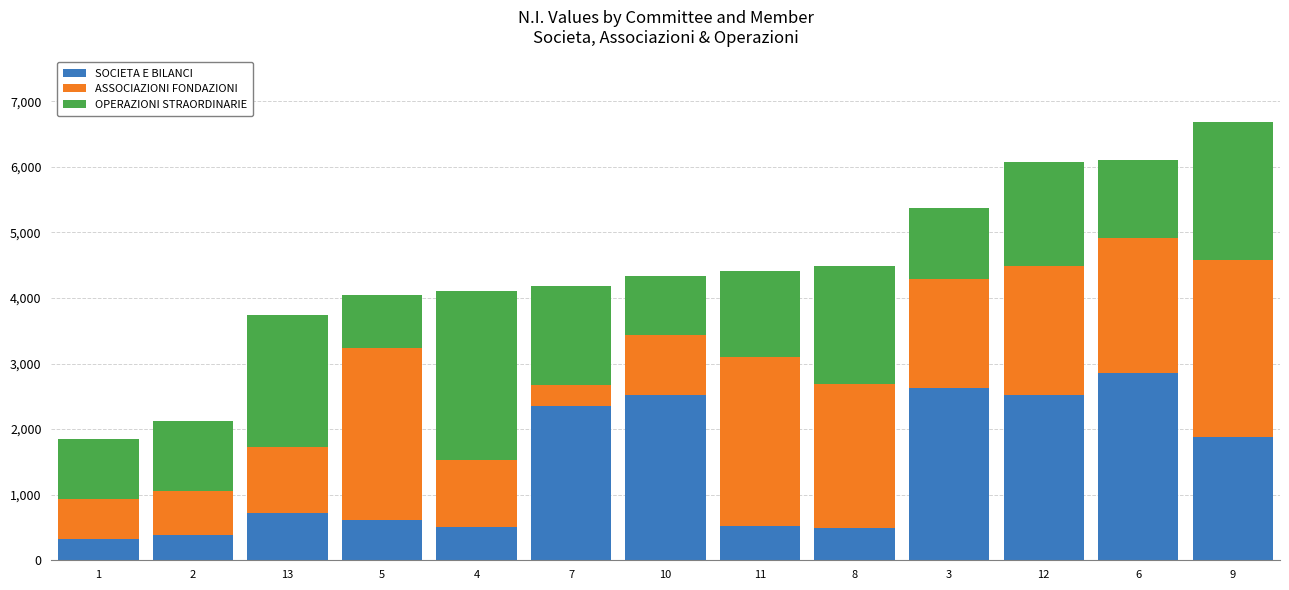

What is the value of the SOCIETA E BILANCI bar at the 9th from the left?

498